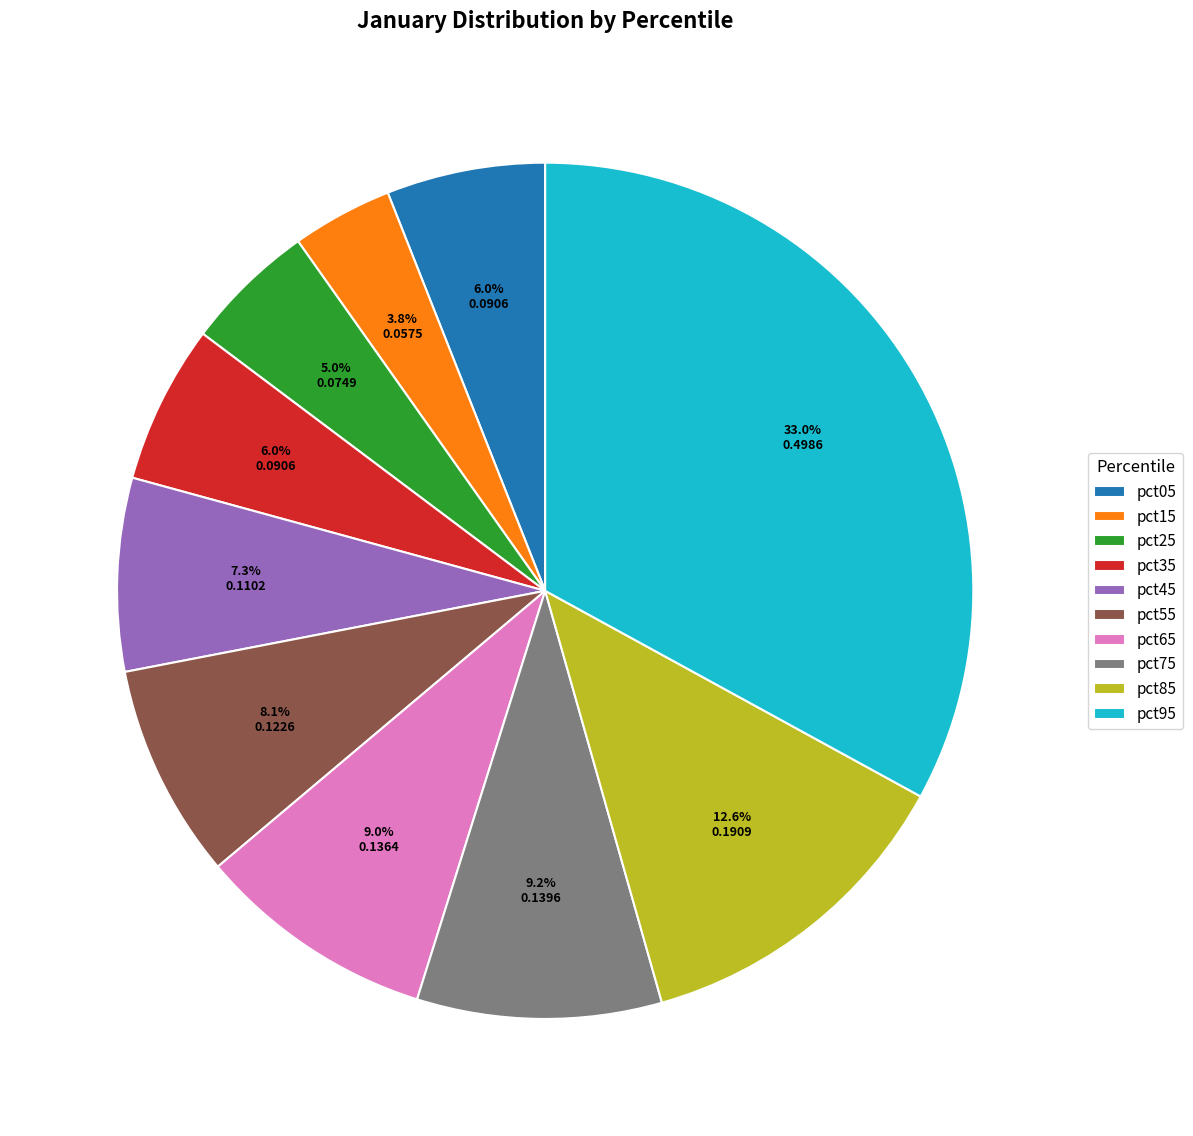

Between pct55 and pct95, which is larger?

pct95